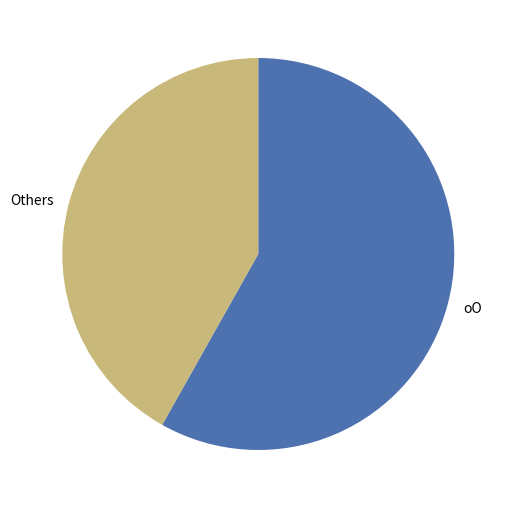

Between oO and Others, which is larger?

oO